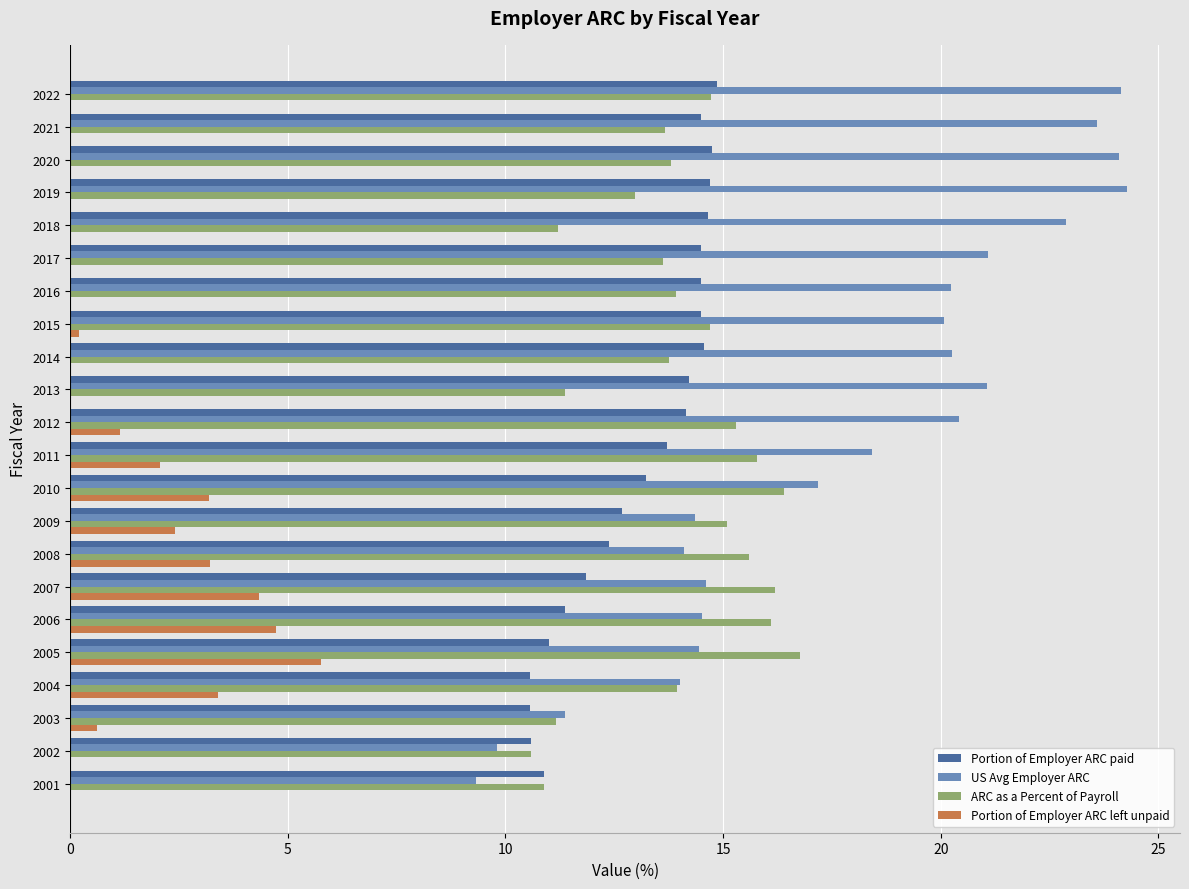

Which series has the widest spread of values?

US Avg Employer ARC